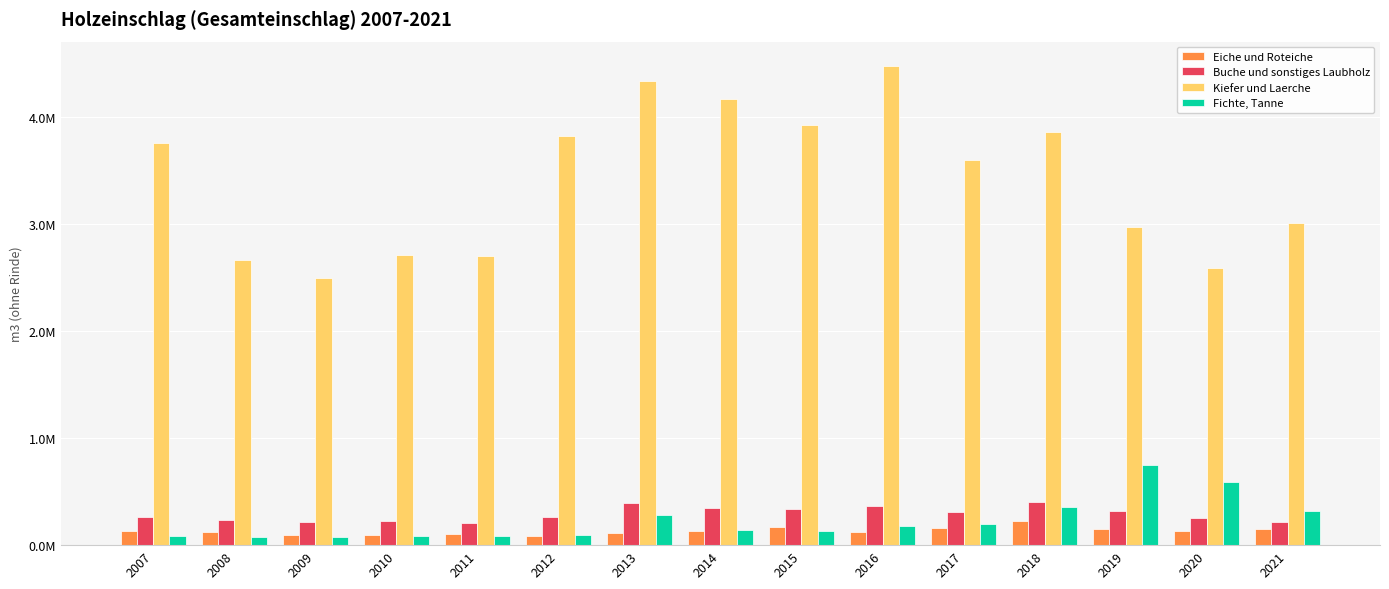

Rank the series by their maximum value, from highest to lowest.

Kiefer und Laerche, Fichte, Tanne, Buche und sonstiges Laubholz, Eiche und Roteiche